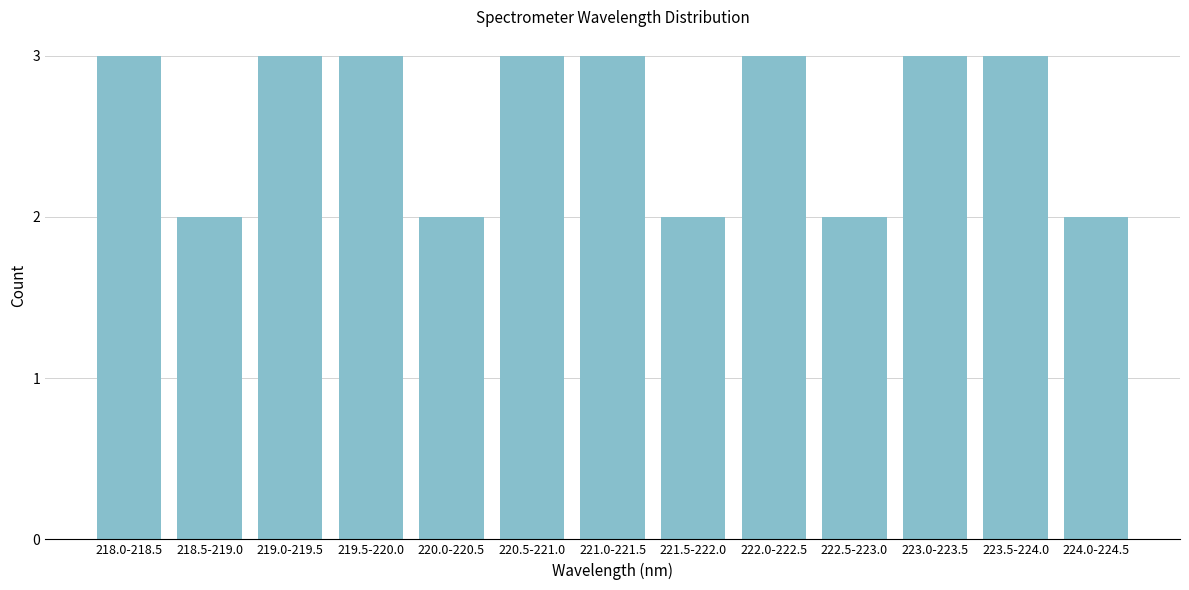

Reading right to left, list all the values displayed in this chart.

224.0-224.5=2	223.5-224.0=3	223.0-223.5=3	222.5-223.0=2	222.0-222.5=3	221.5-222.0=2	221.0-221.5=3	220.5-221.0=3	220.0-220.5=2	219.5-220.0=3	219.0-219.5=3	218.5-219.0=2	218.0-218.5=3